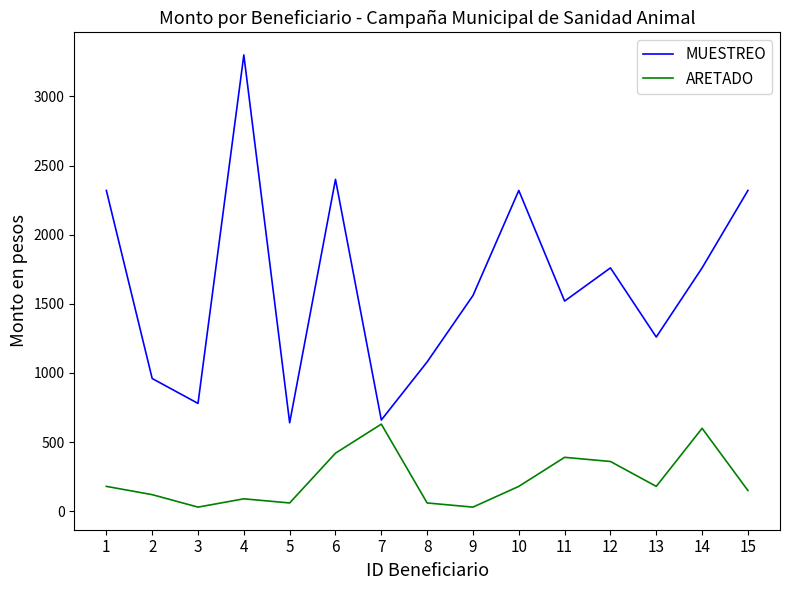

Rank the series by their average value, from lowest to highest.

ARETADO, MUESTREO